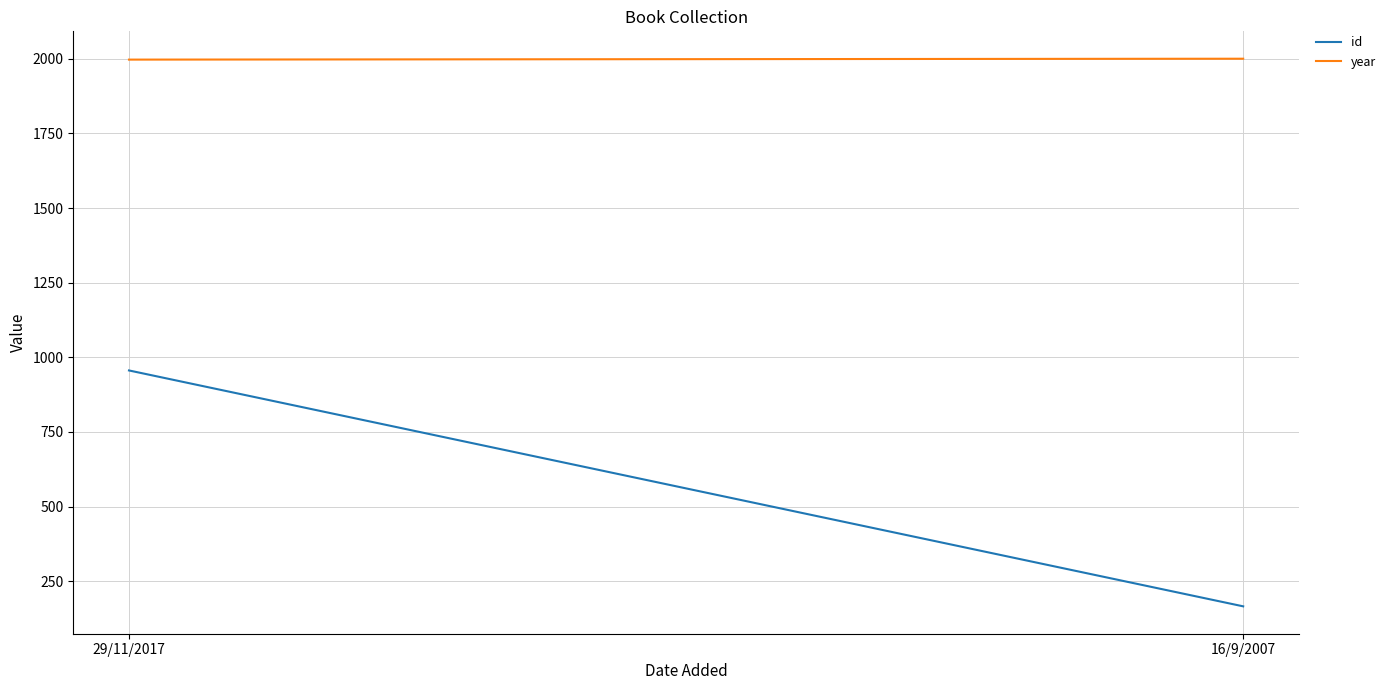

At which label does year reach its minimum?

29/11/2017